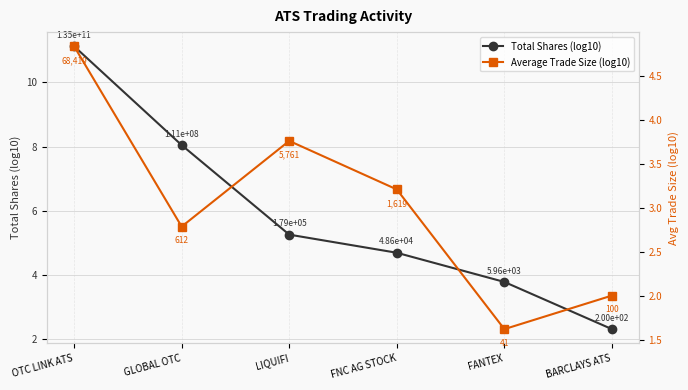

Does the chart display data point markers on the line(s)?

Yes